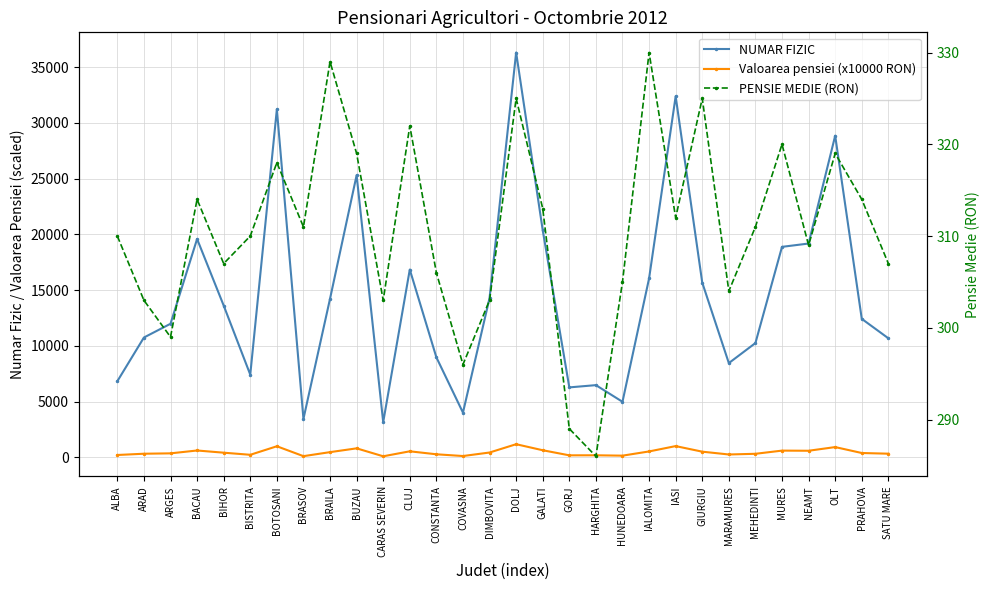

Where do Valoarea pensiei (x10000 RON) and PENSIE MEDIE (RON) first cross each other?

ALBA and ARAD